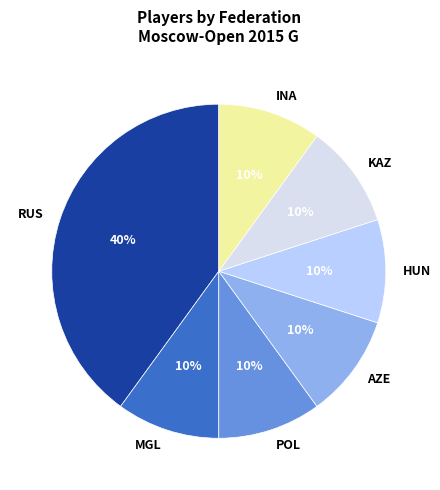

Is the sum of MGL and INA greater than half?

No